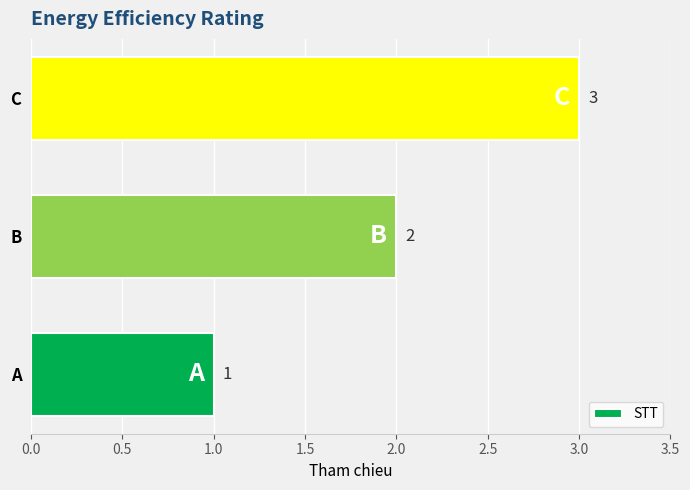

True or false: the data shows 1 at C.

False